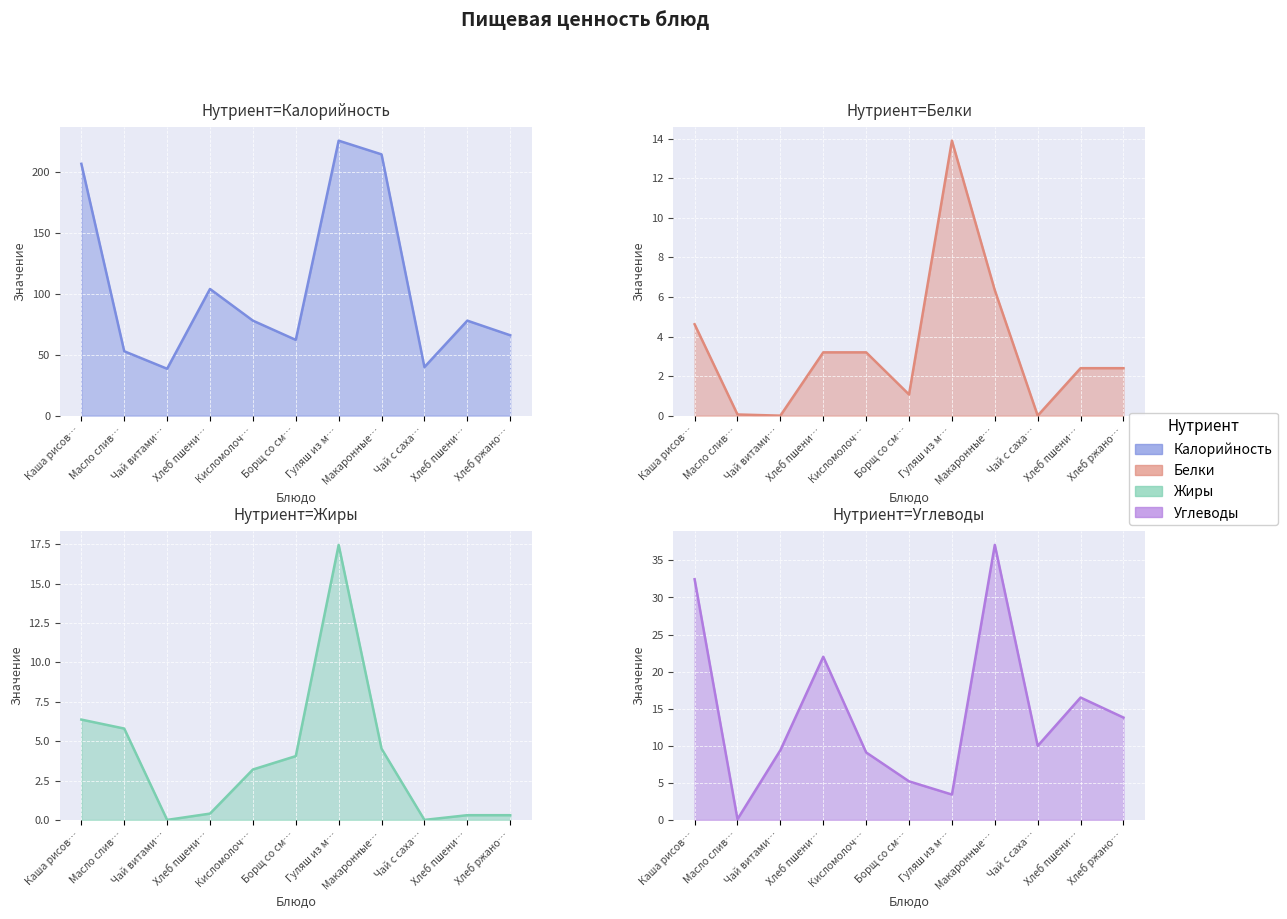

How many data points in Жиры are above 3?

6